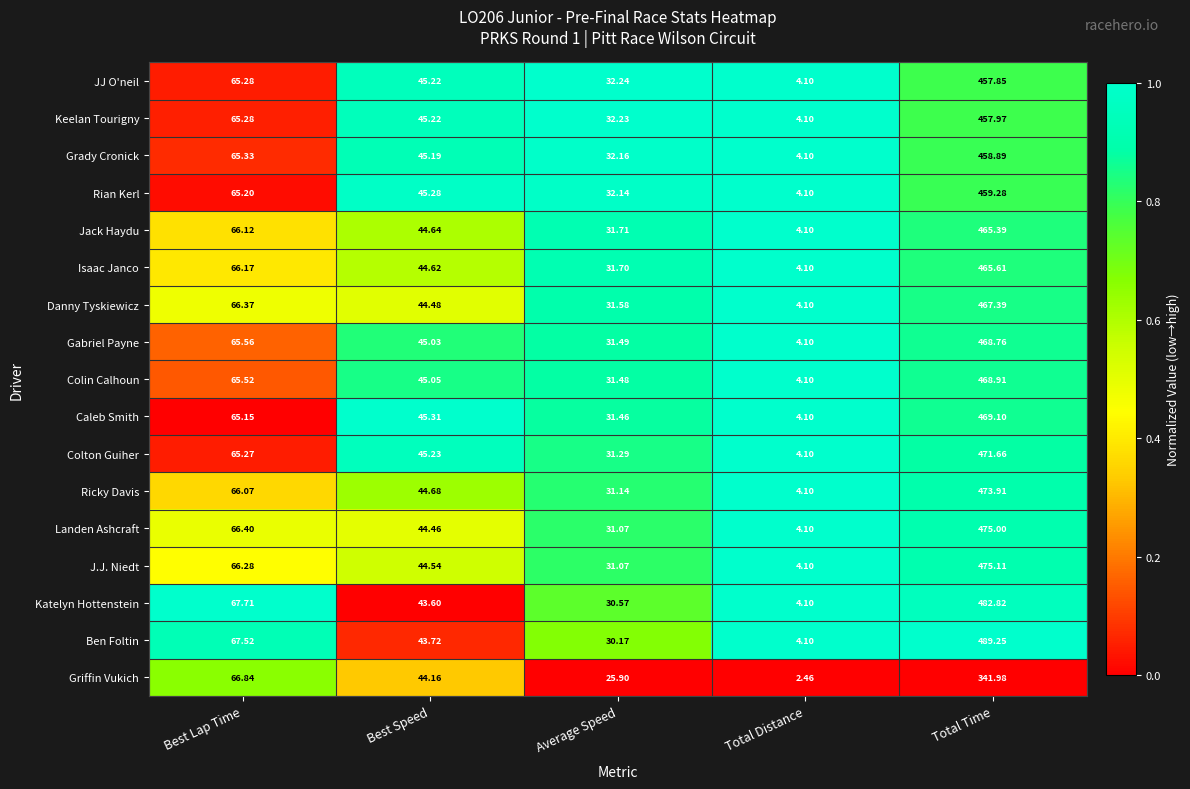

How many data points does each series have?

5